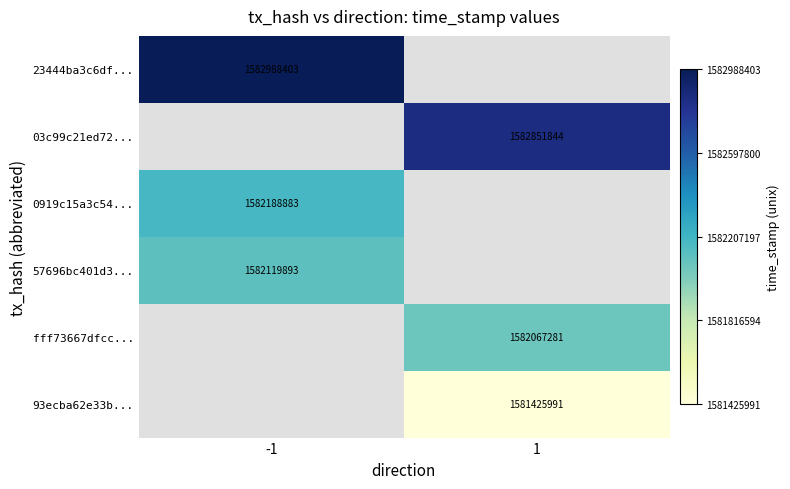

Is it true that fff73667dfcc... equals 969513925 at 1?

False